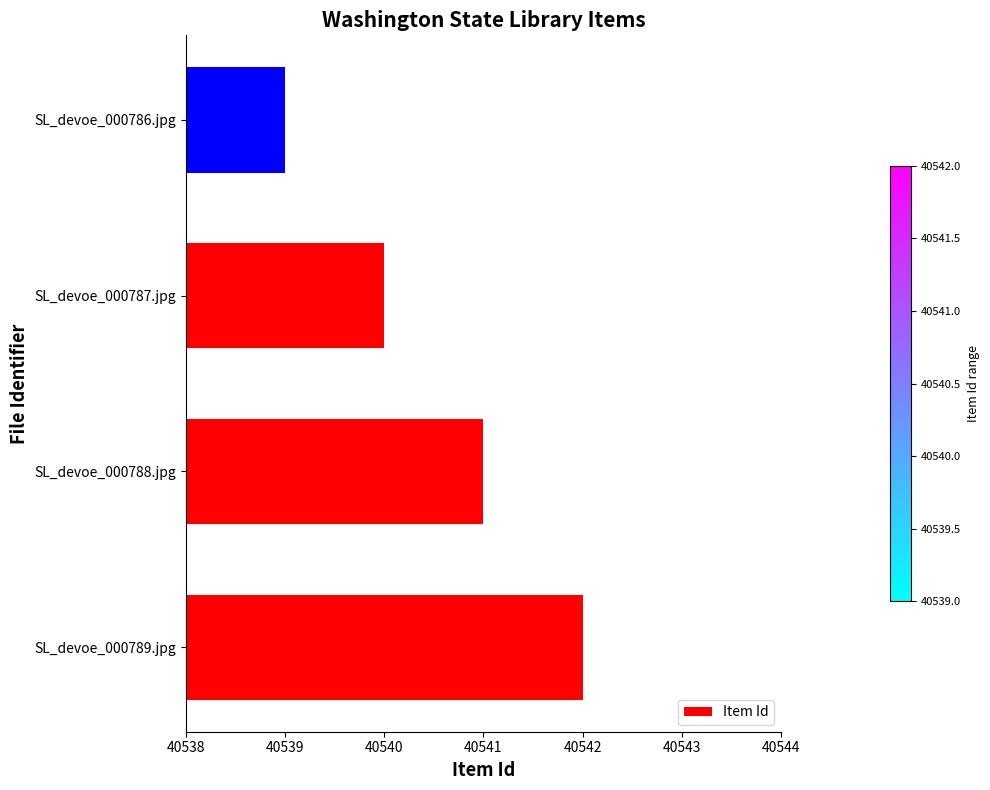

At which category does the chart reach its peak across all series?

SL_devoe_000789.jpg